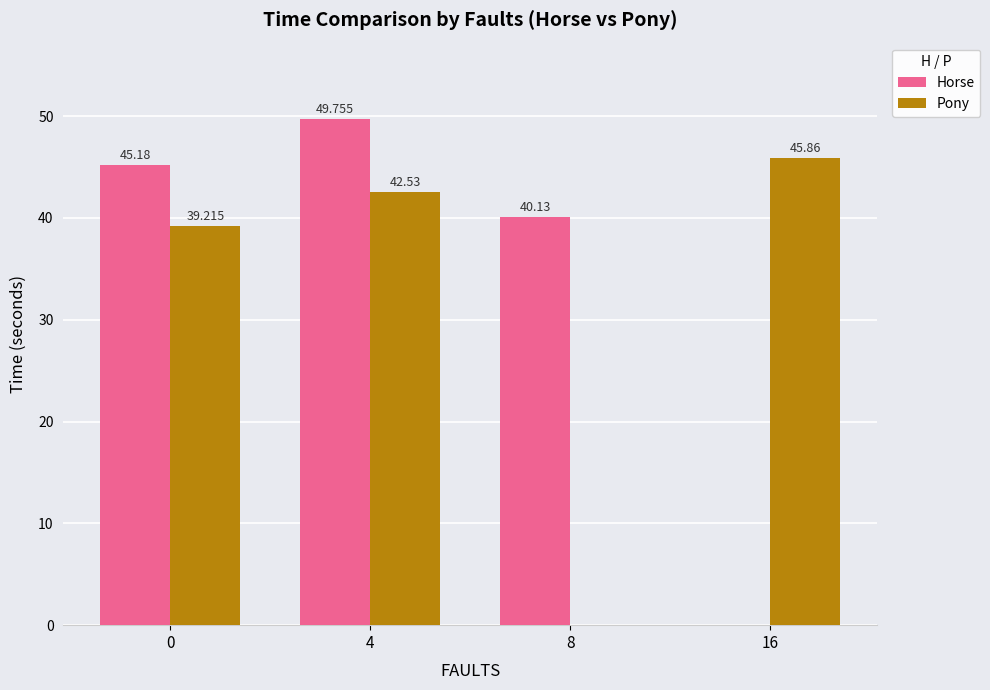

What are all the series names shown in the legend?

Horse, Pony